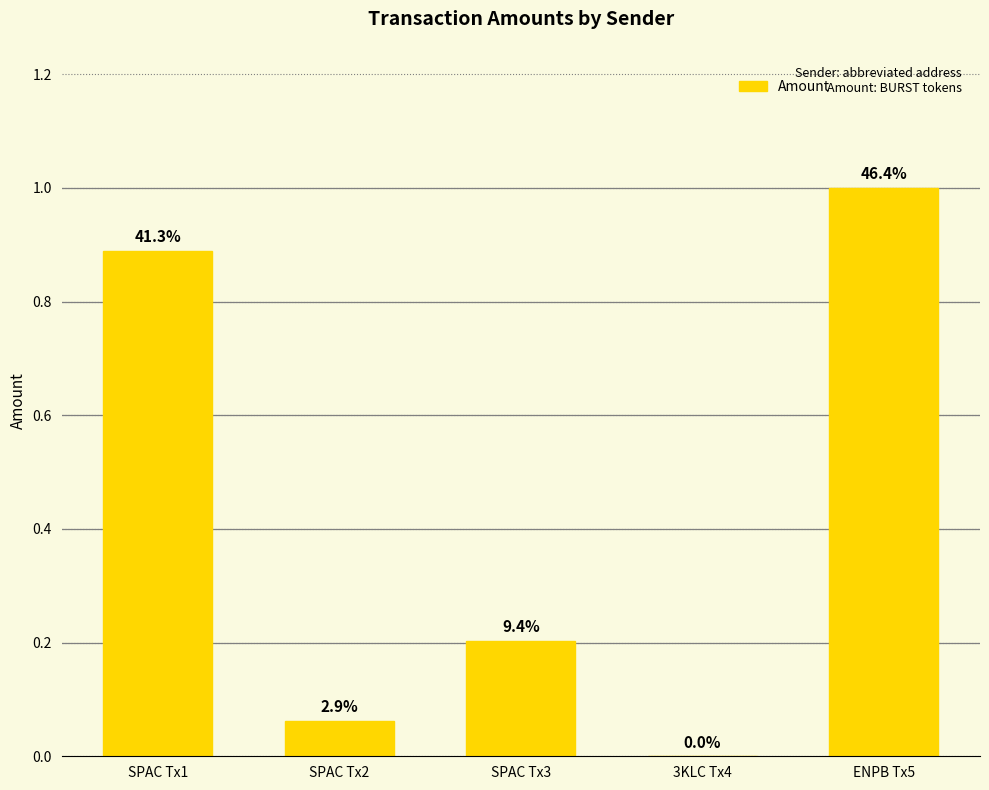

Are the bars horizontal?

No